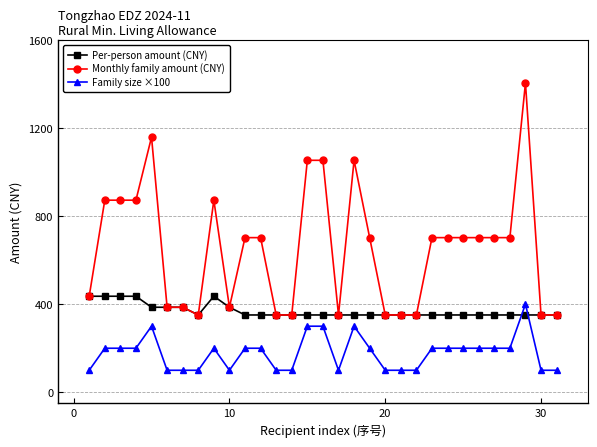

True or false: Per-person amount (CNY) has more than 0 points higher than both neighbors.

True